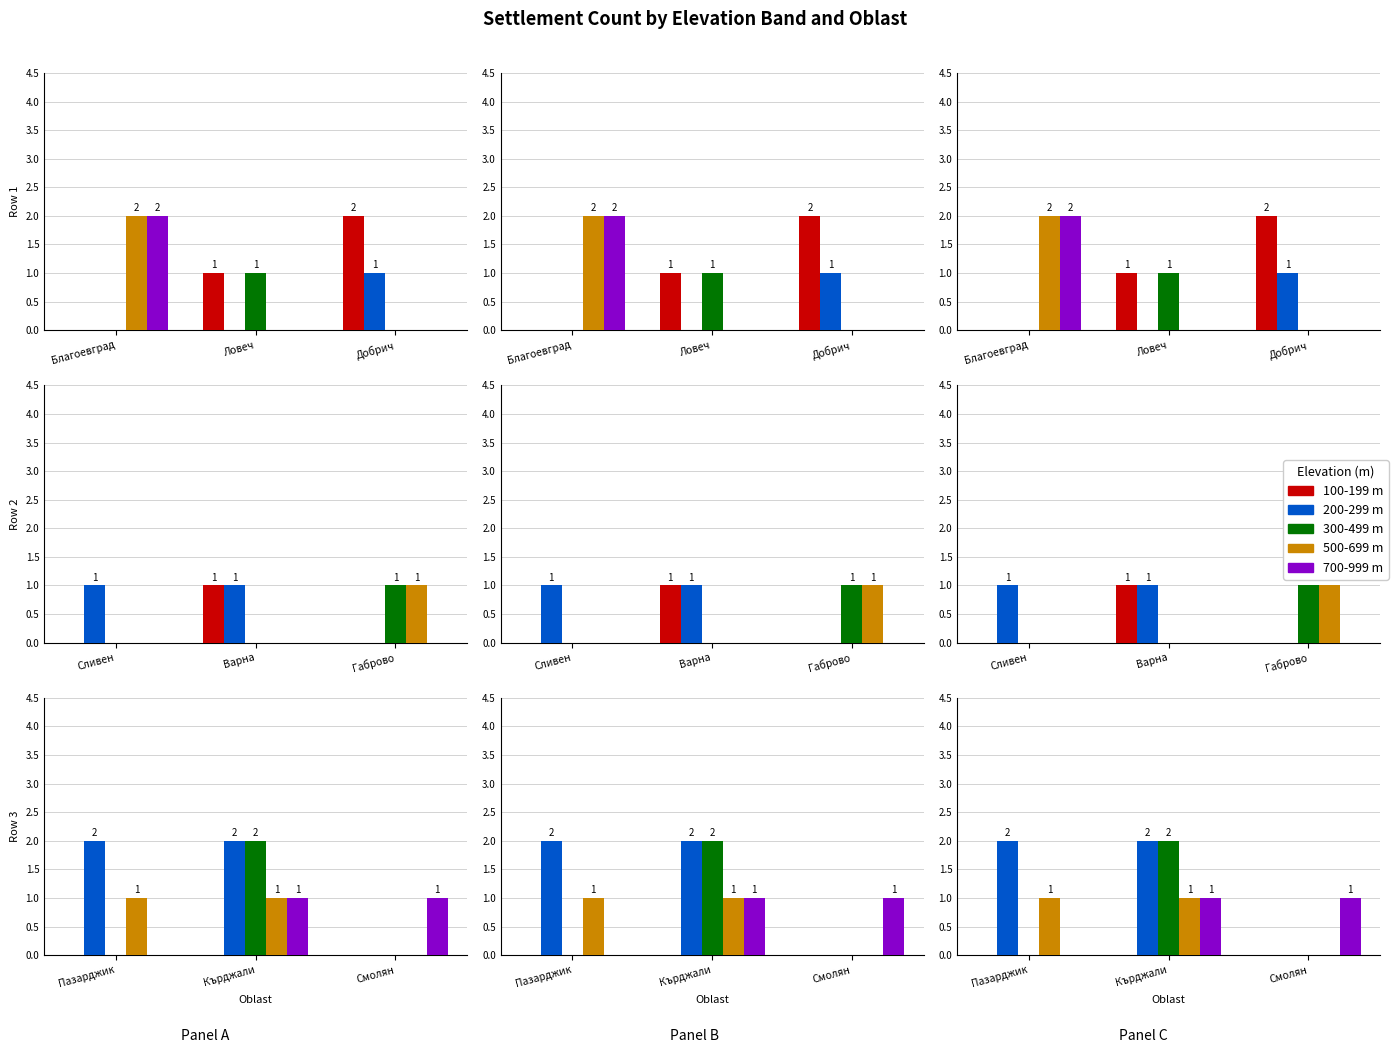

What is the difference between the maximum and minimum values in the 100-199 series?

2